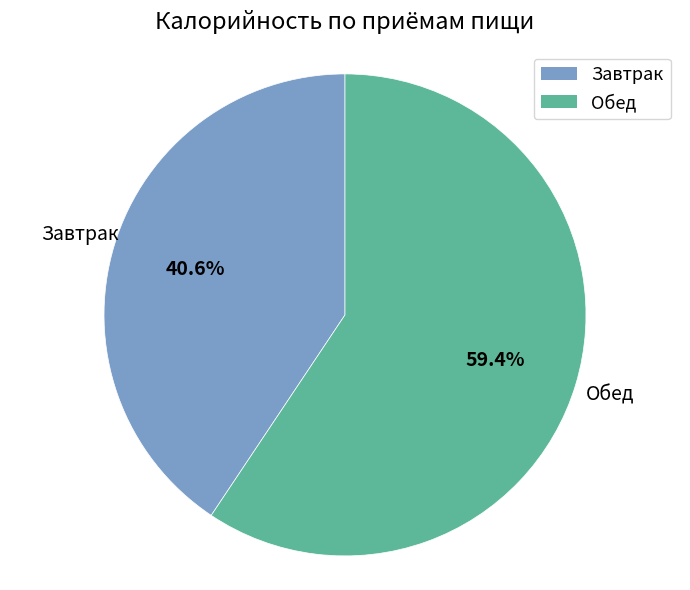

Is it true that Обед is 54% of the pie?

False